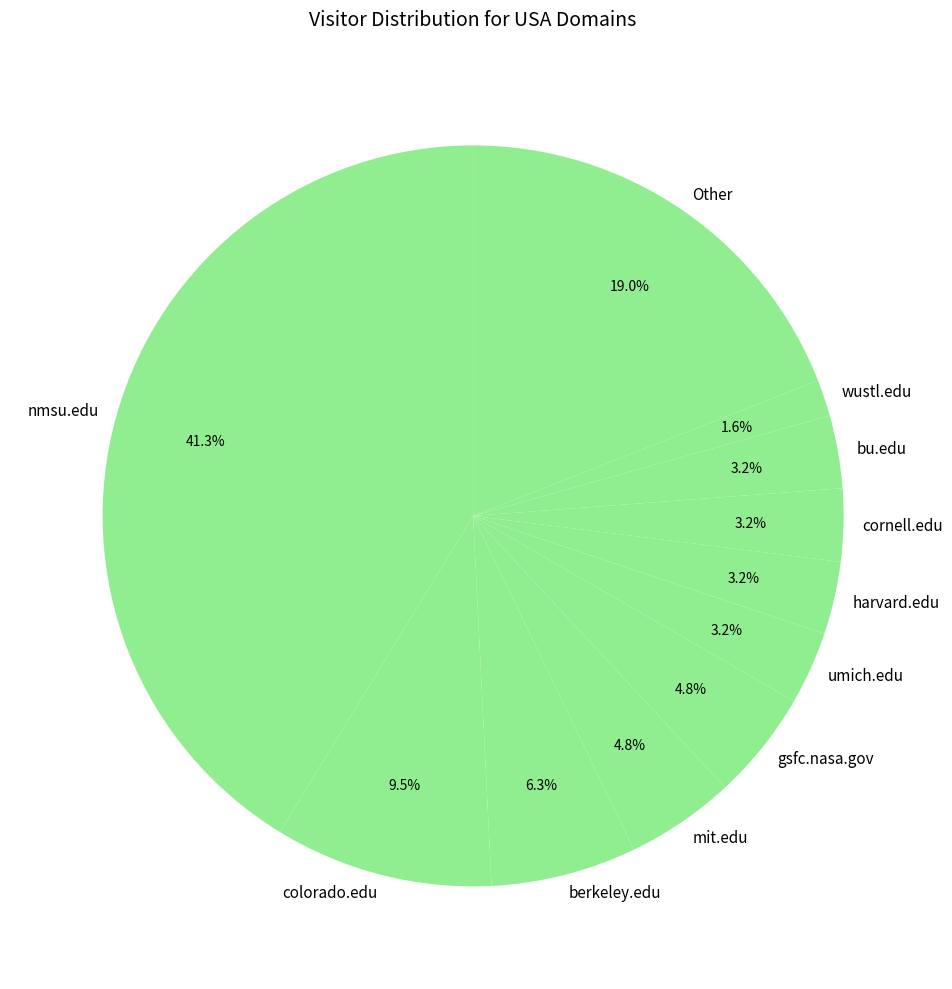

To the nearest percent, what portion does berkeley.edu represent?

6%